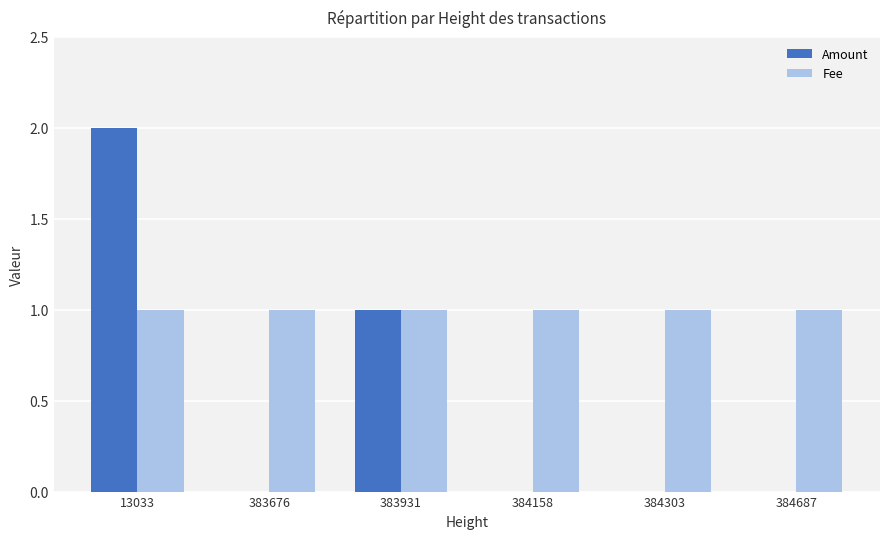

Between 13033 and 383676, which series saw the biggest shift?

Amount